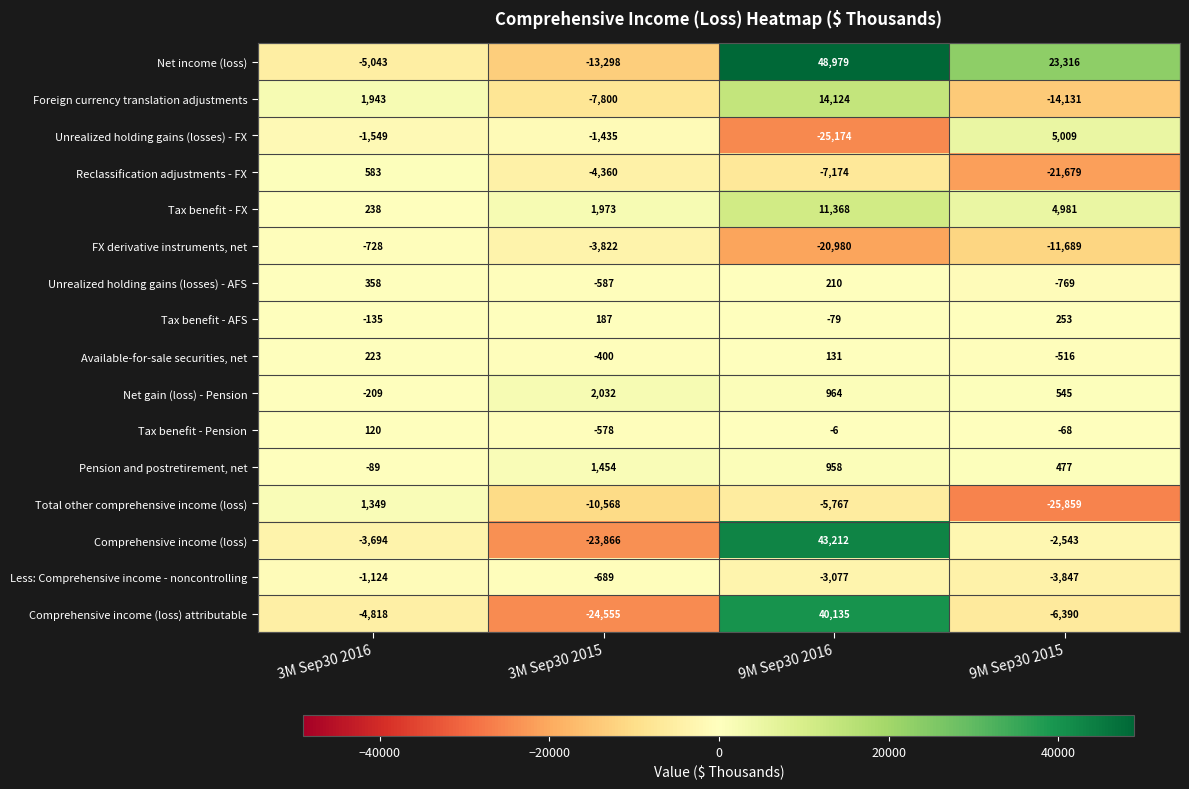

Which series has the largest total across all categories?

Net income (loss)